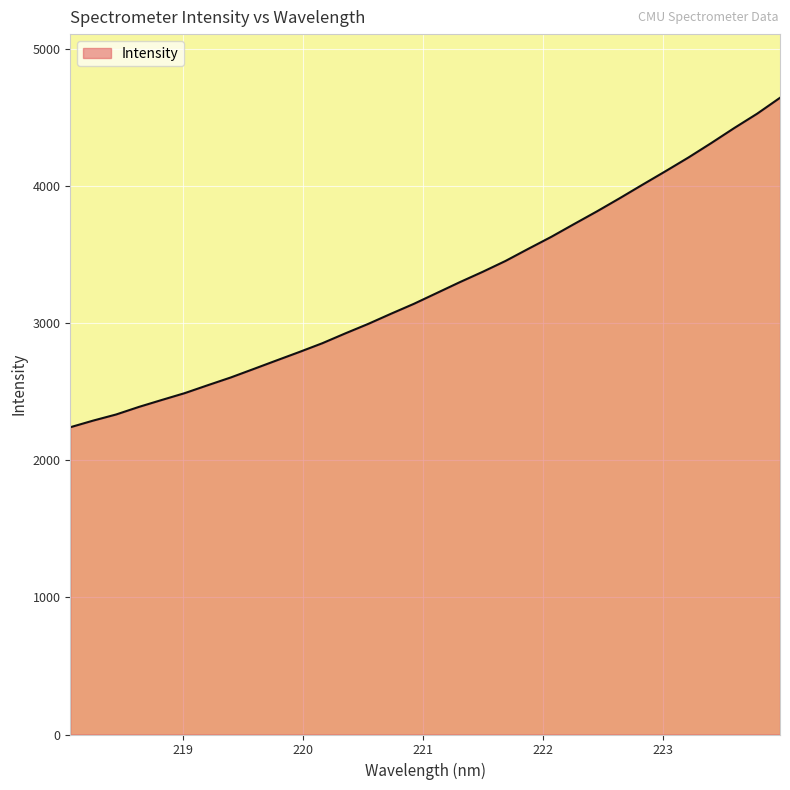

What is the difference between the maximum and minimum values?

2402.6